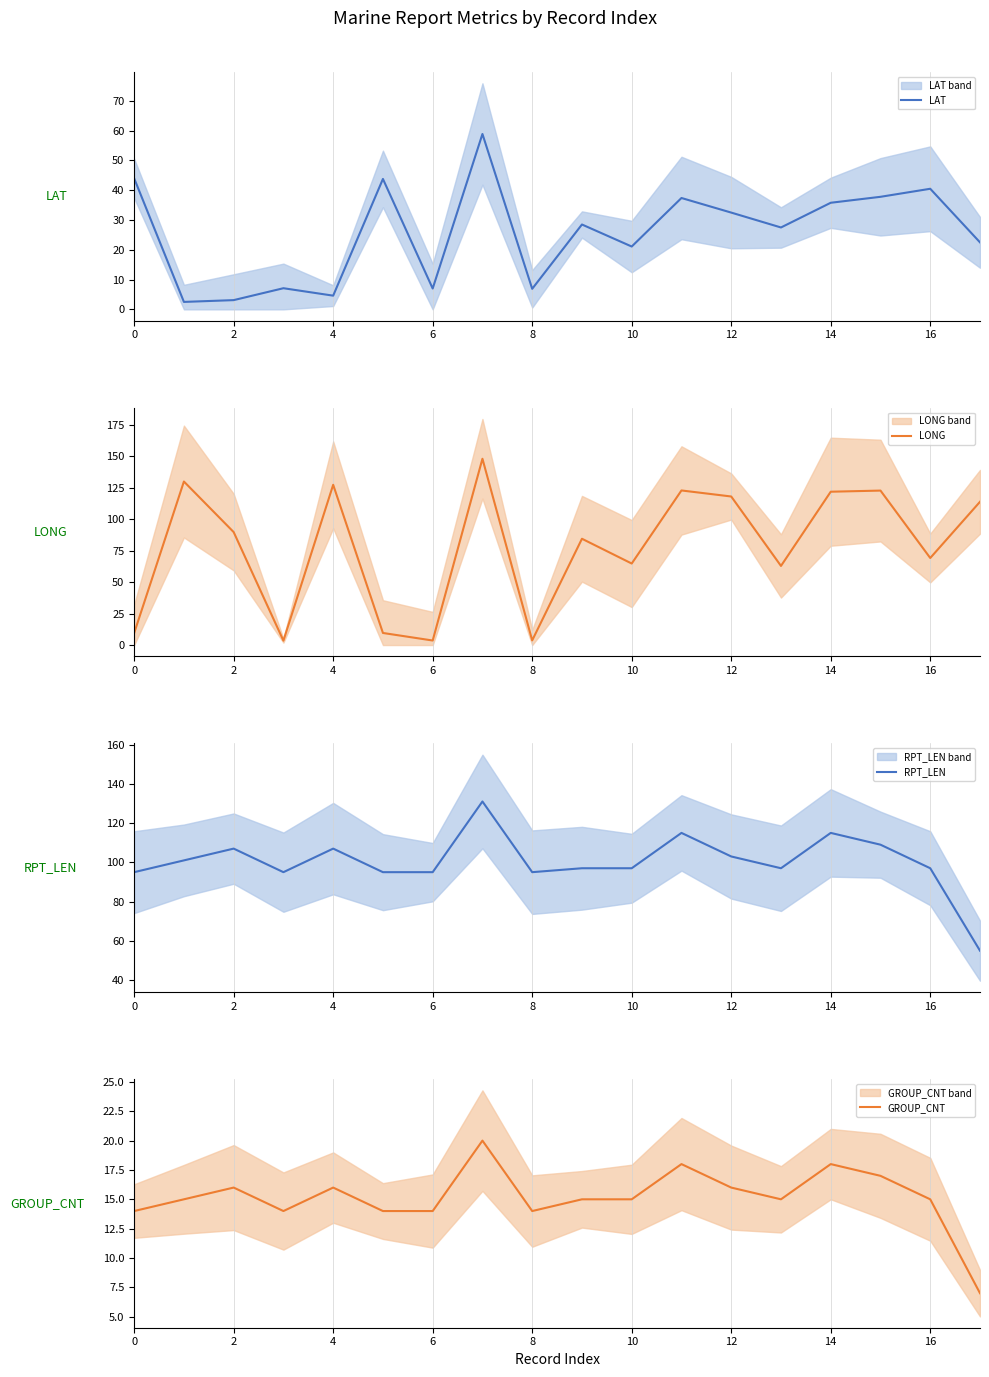

What is the highest value of the GROUP_CNT series?

20